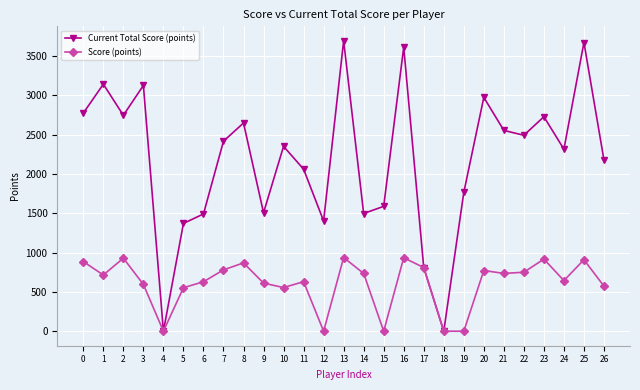

Which series has the widest spread of values?

Current Total Score (points)